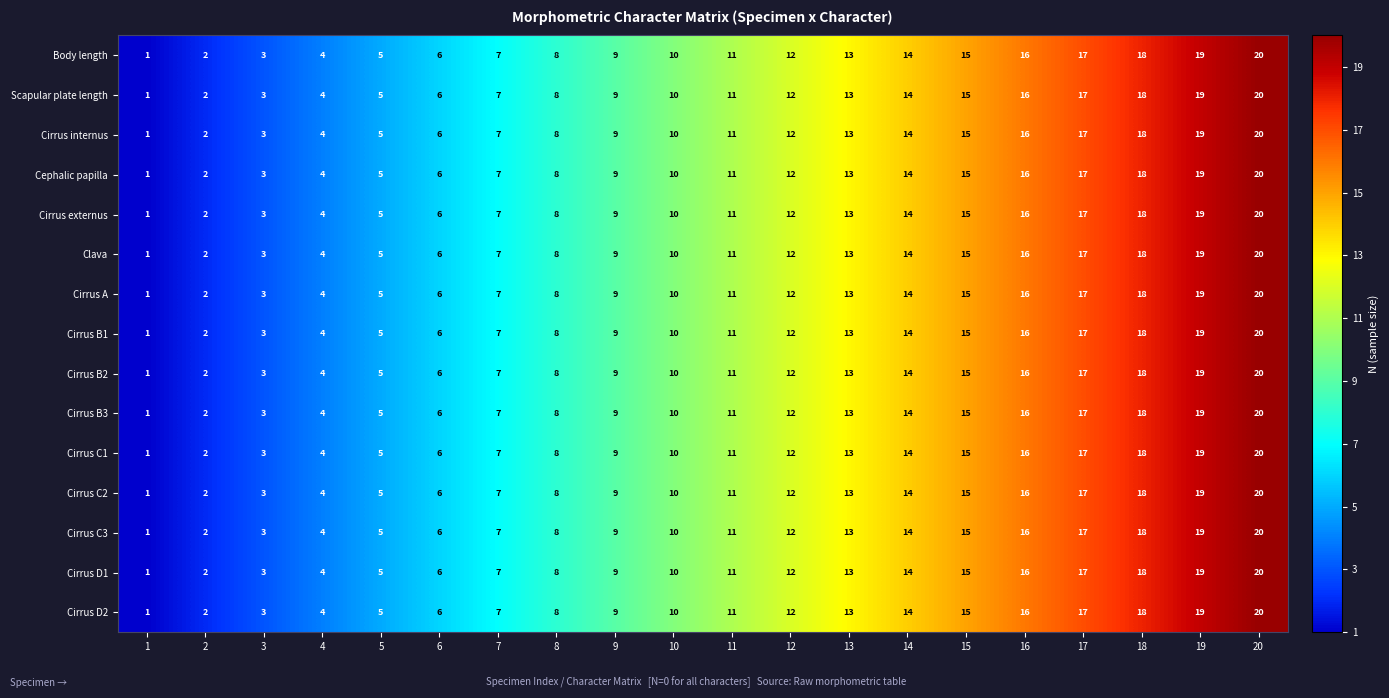

How many series are shown in this chart?

15